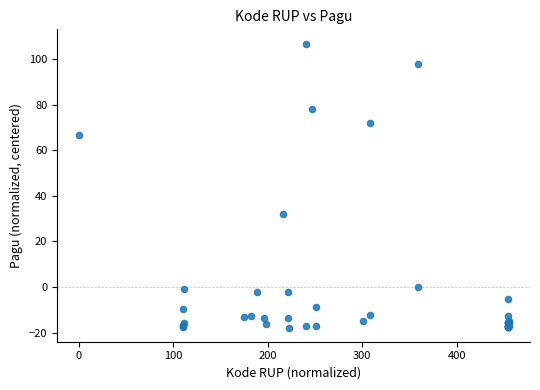

What Y value in the scatter plot is closest to 44?

32.2